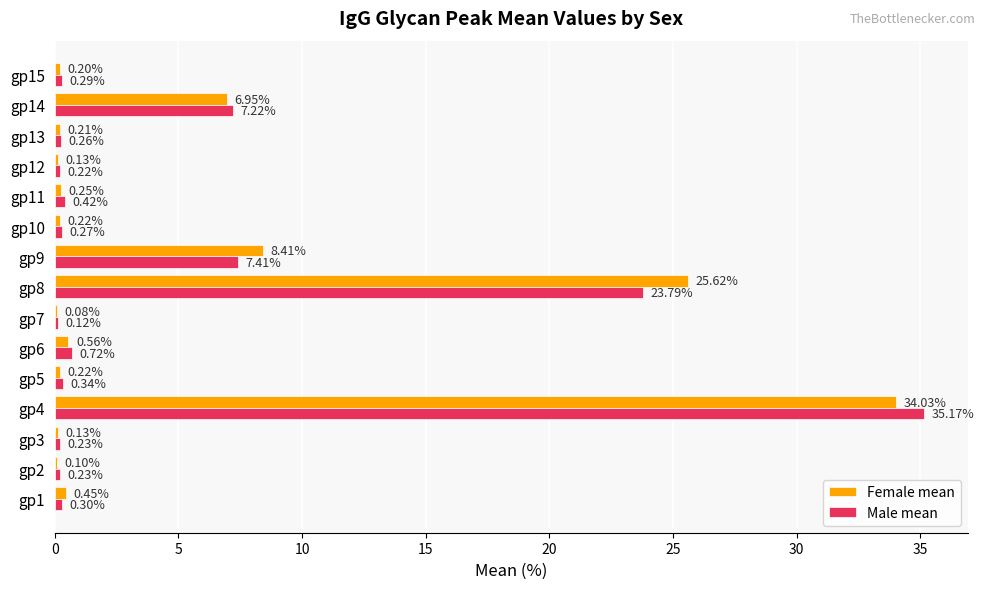

What is the total value across all series at gp6?

1.3